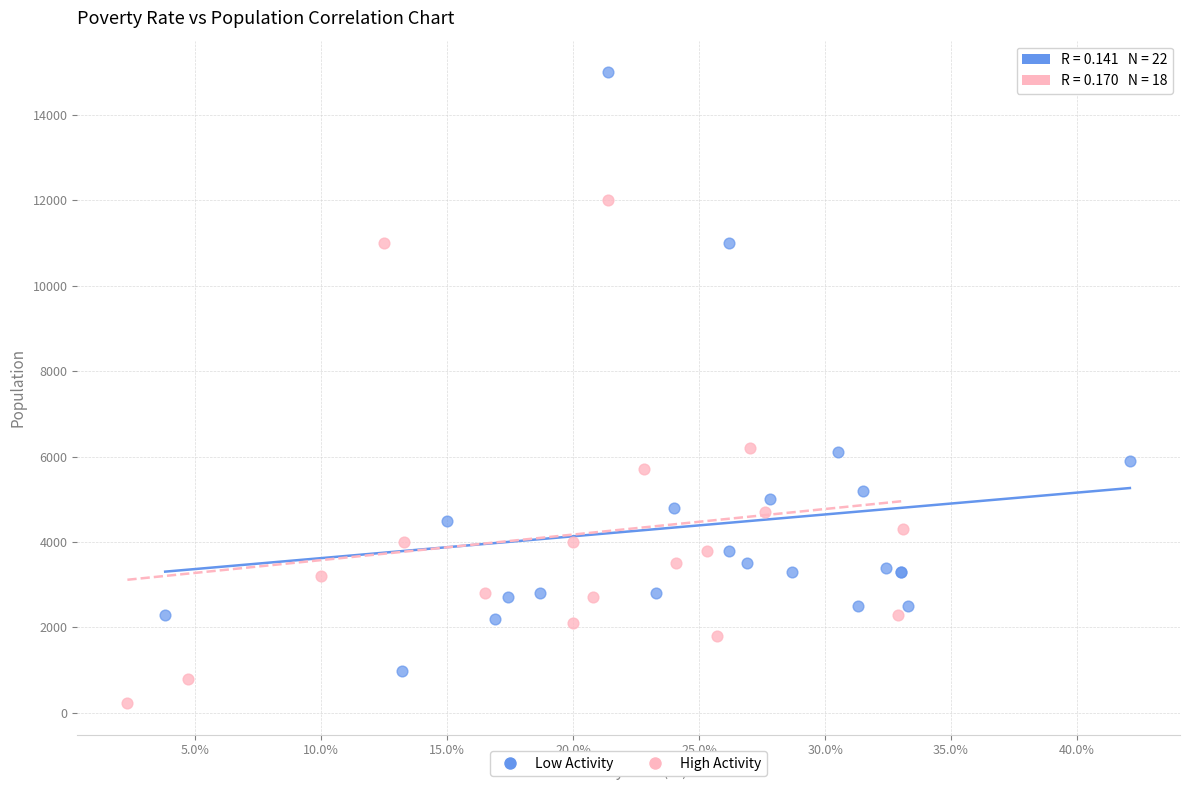

Which series reaches the minimum Y coordinate?

High Activity